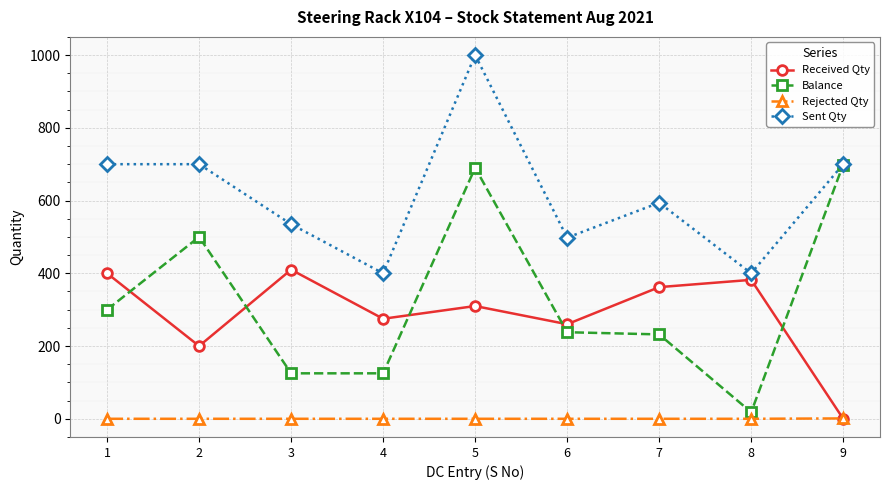

True or false: Balance and Rejected Qty cross at least once.

False